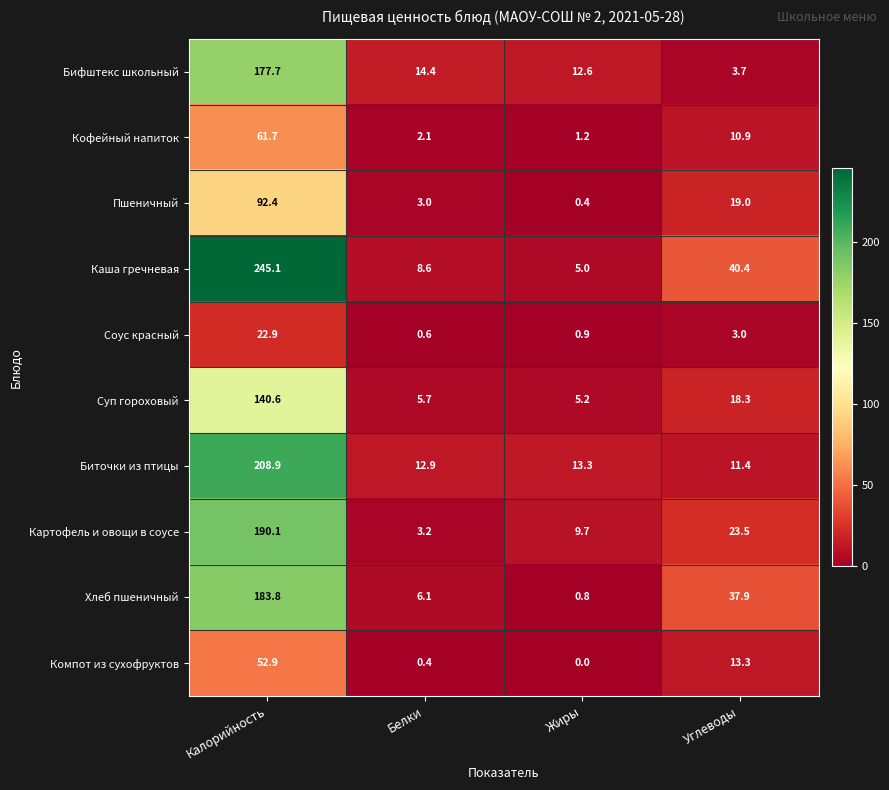

The value of Соус красный at Жиры is 0.9. True or false?

True